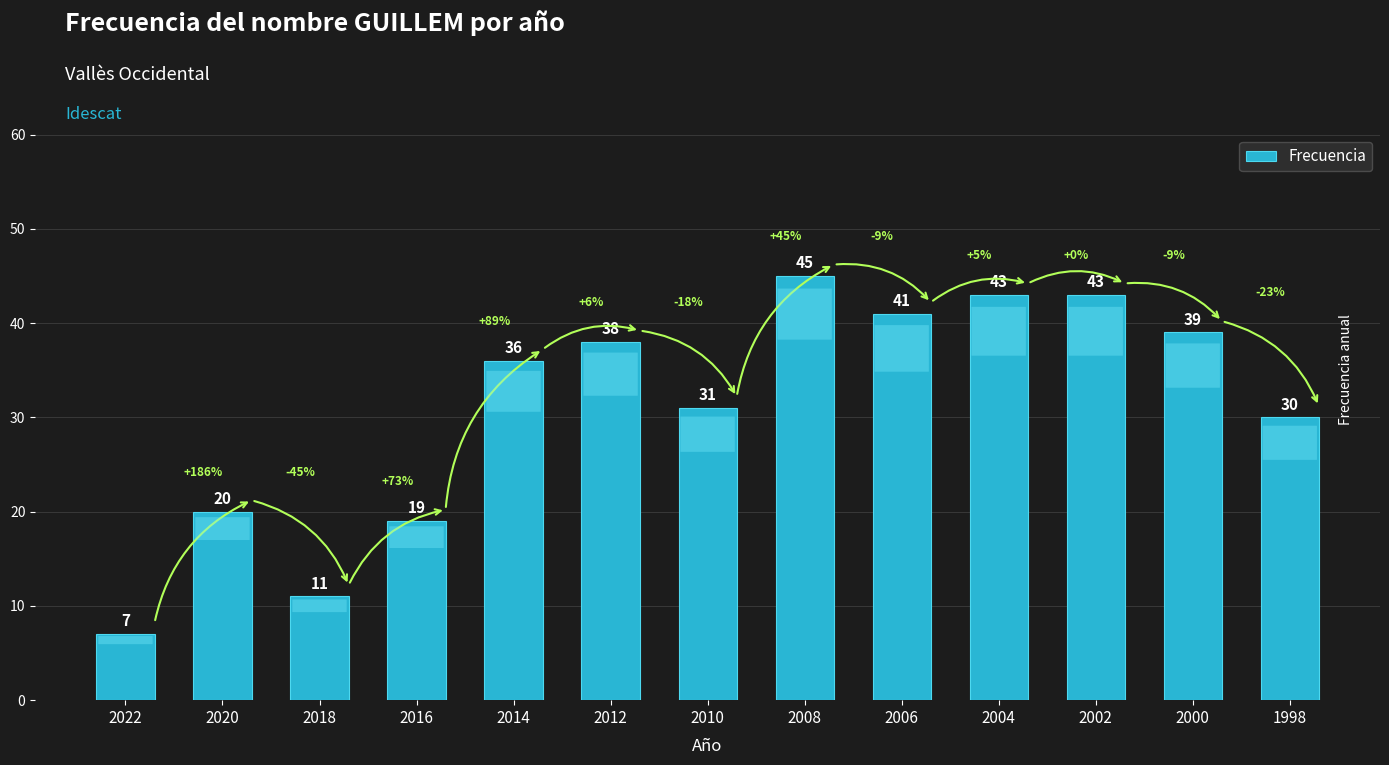

What is the ratio of the value at 2000 to the value at 2022?

5.6